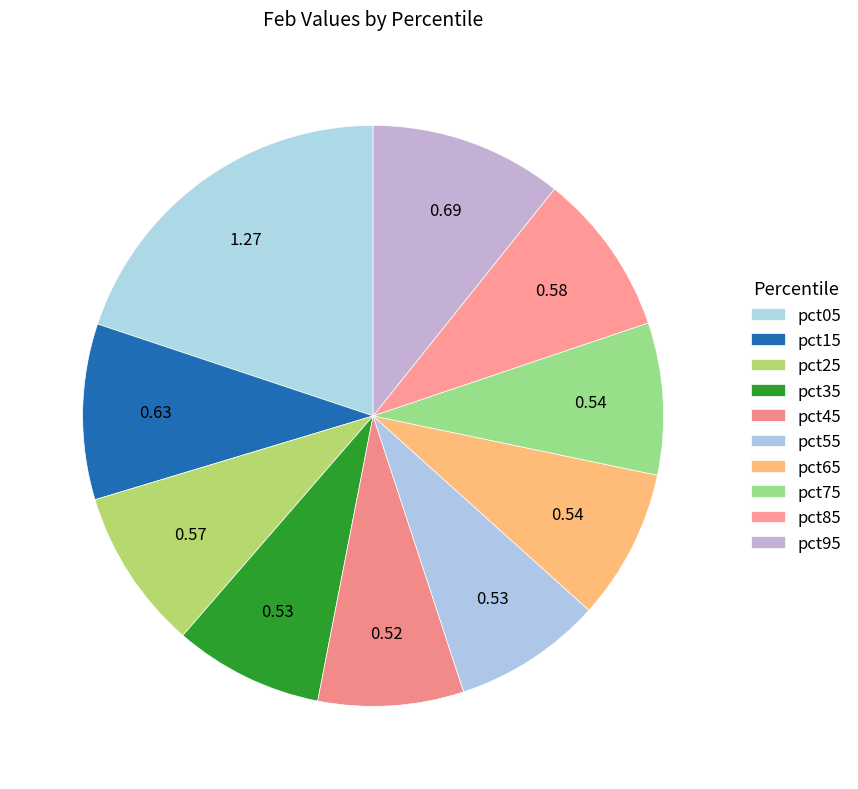

Which slice is the smallest?

pct45